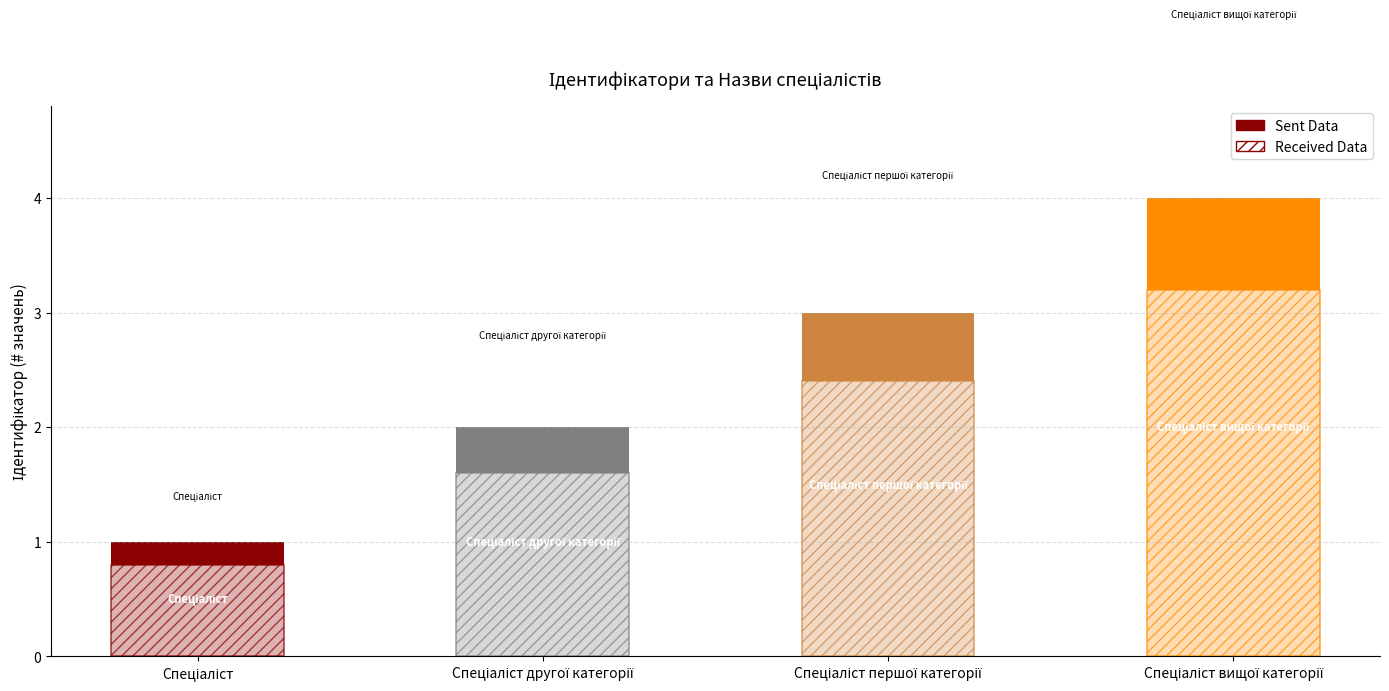

What is the maximum value shown in the chart?

4